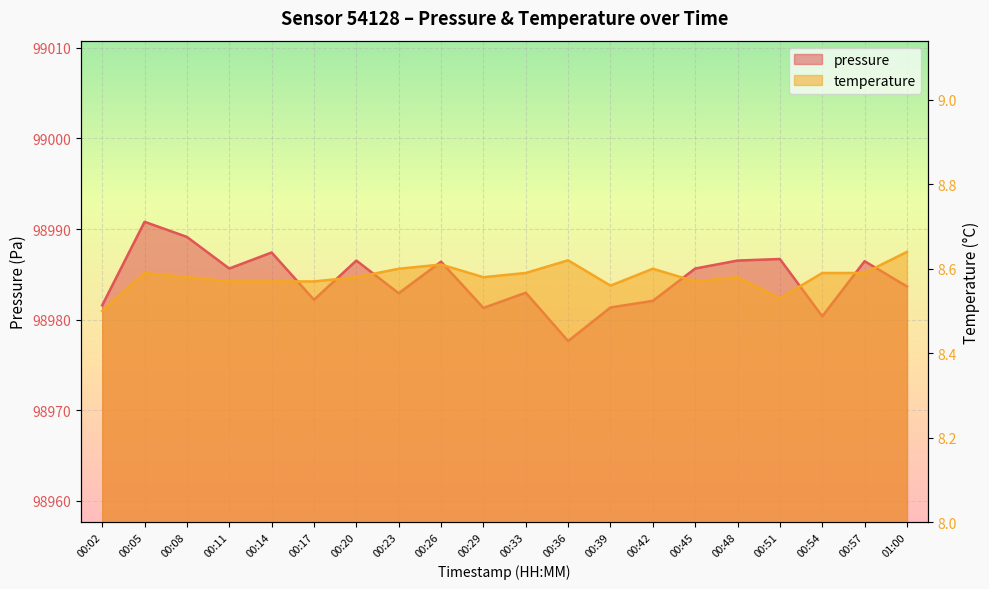

What is the greatest value displayed?

98990.8